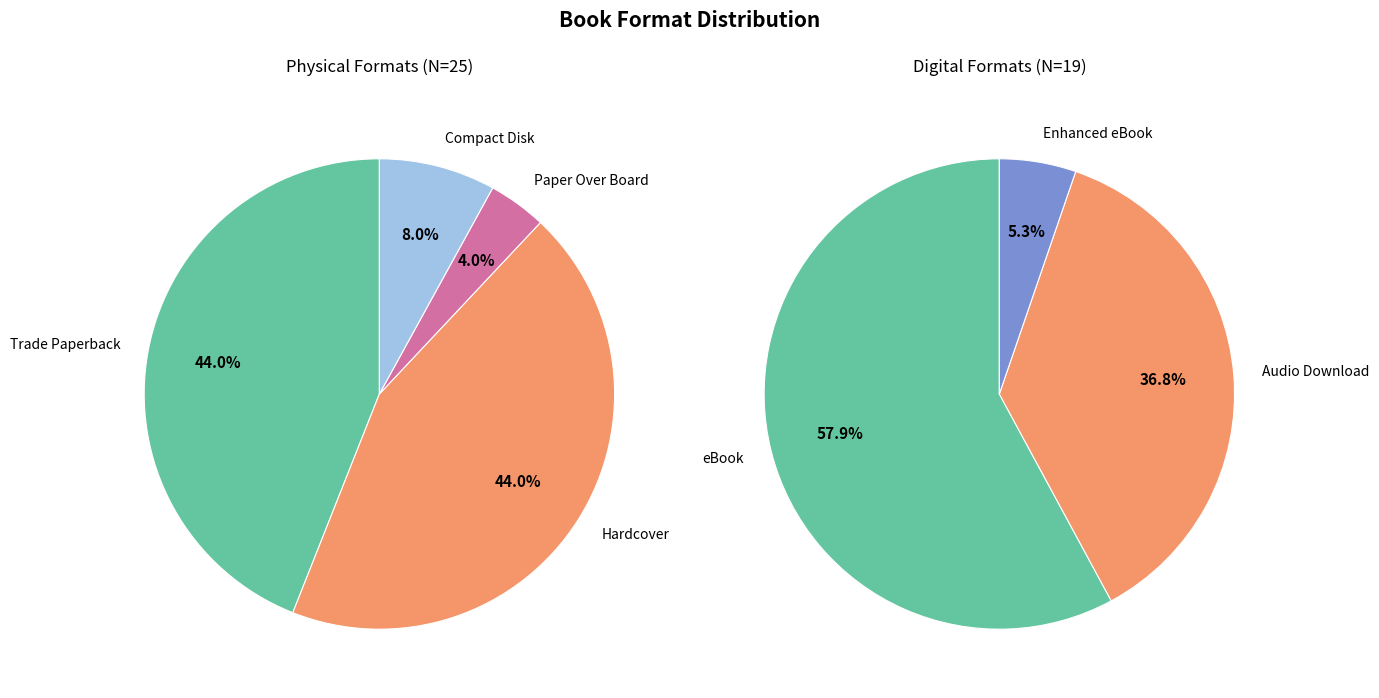

Between Enhanced eBook and Hardcover, which is larger?

Hardcover